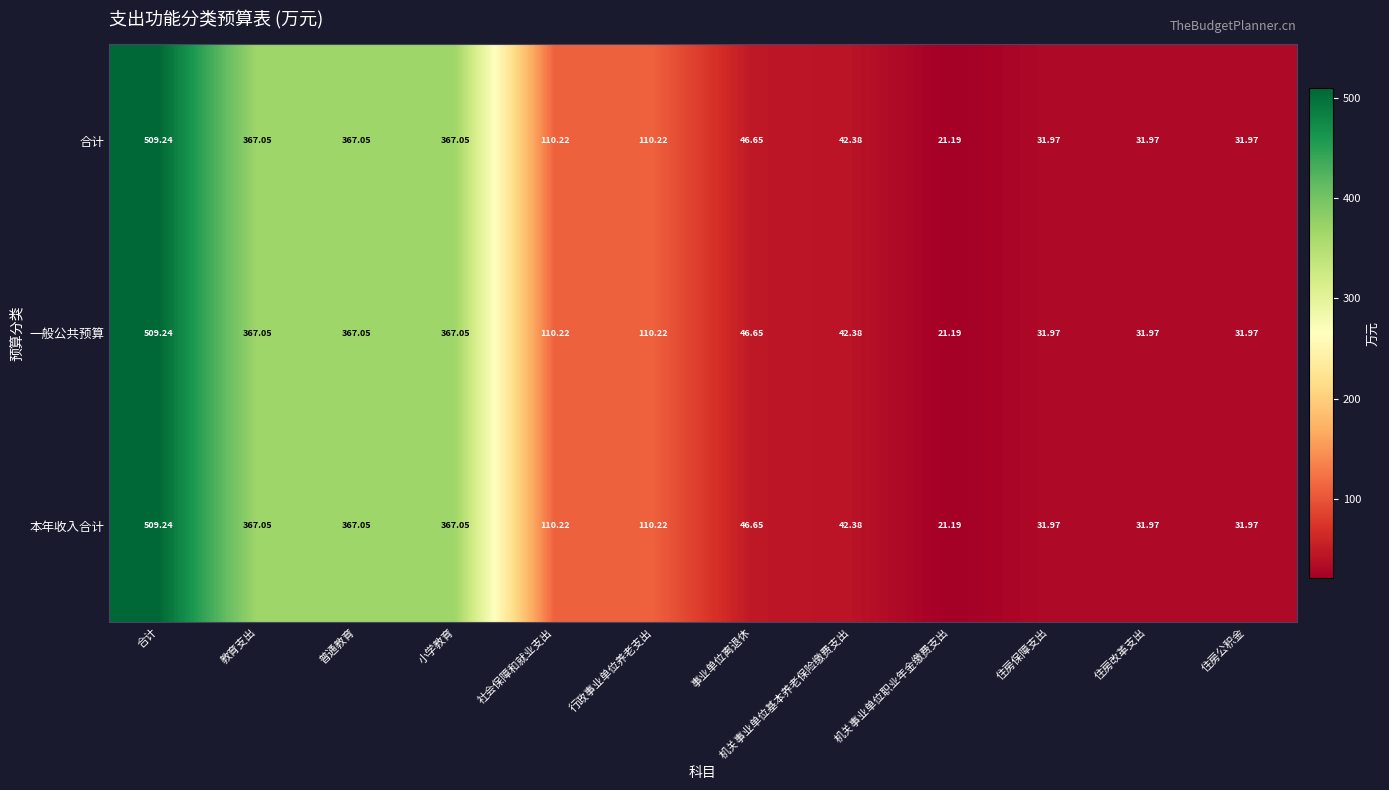

Is the value of 合计 at 事业单位离退休 greater than the value of 一般公共预算 at 机关事业单位职业年金缴费支出?

Yes